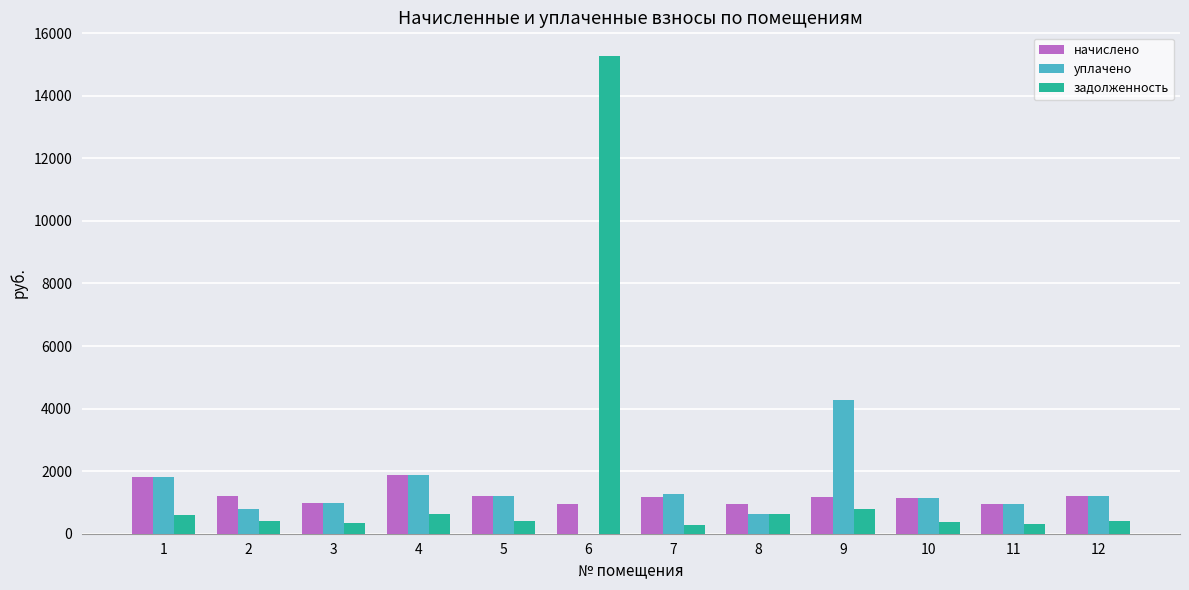

What is the difference between the начислено values at 3 and 9?

197.5